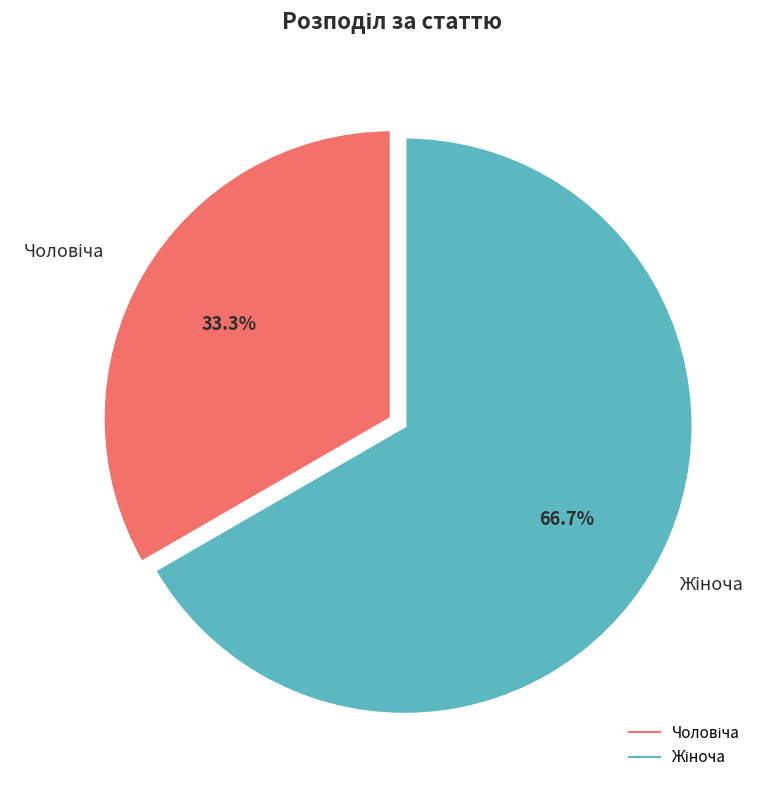

To the nearest percent, what is the average slice percentage?

50%